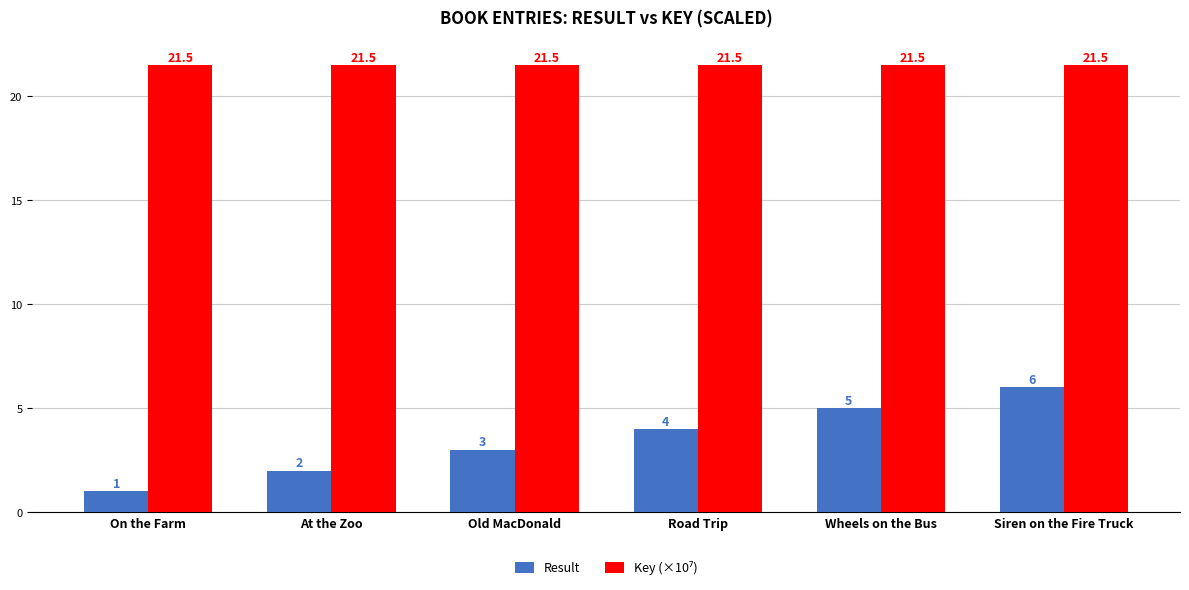

Rank the categories by Result value from highest to lowest.

Siren on the Fire Truck, Wheels on the Bus, Road Trip, Old MacDonald, At the Zoo, On the Farm